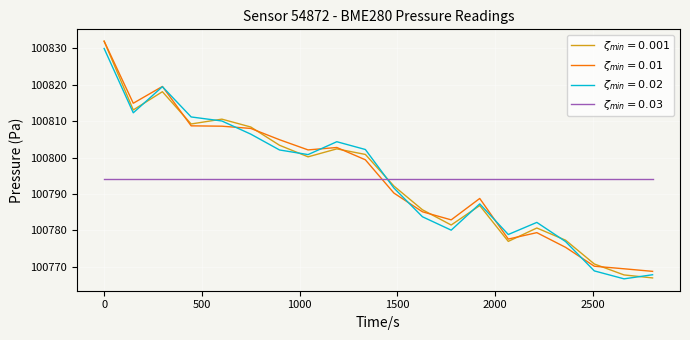

What is the greatest value displayed?

100832.0